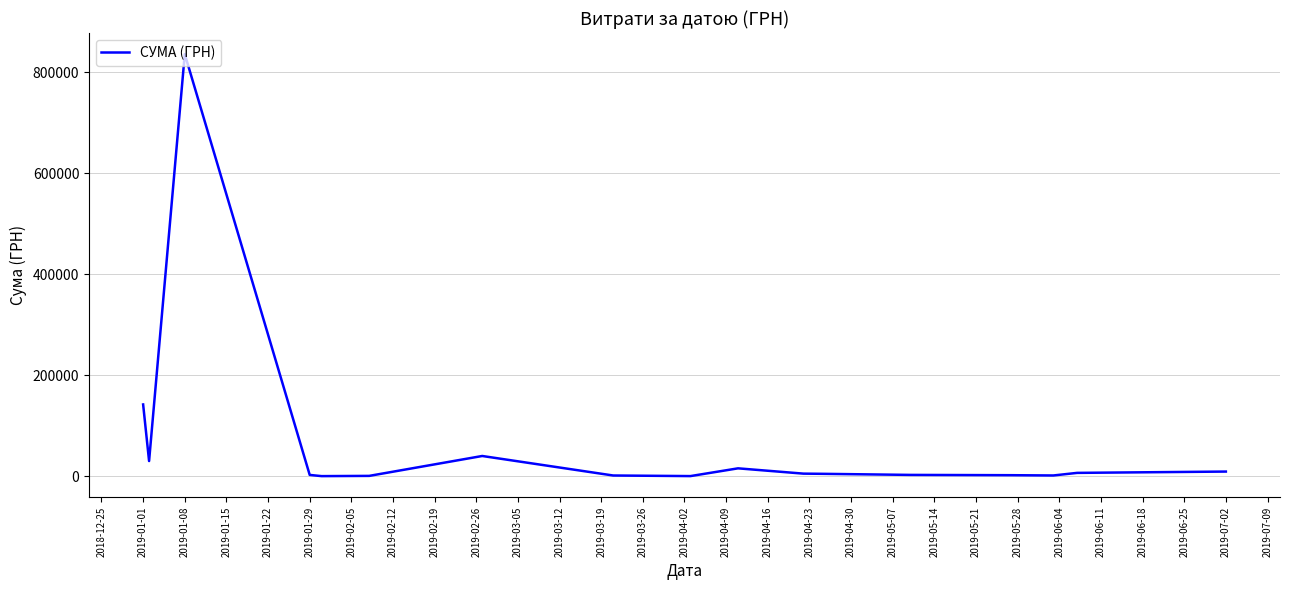

How many lines are shown in the chart?

1